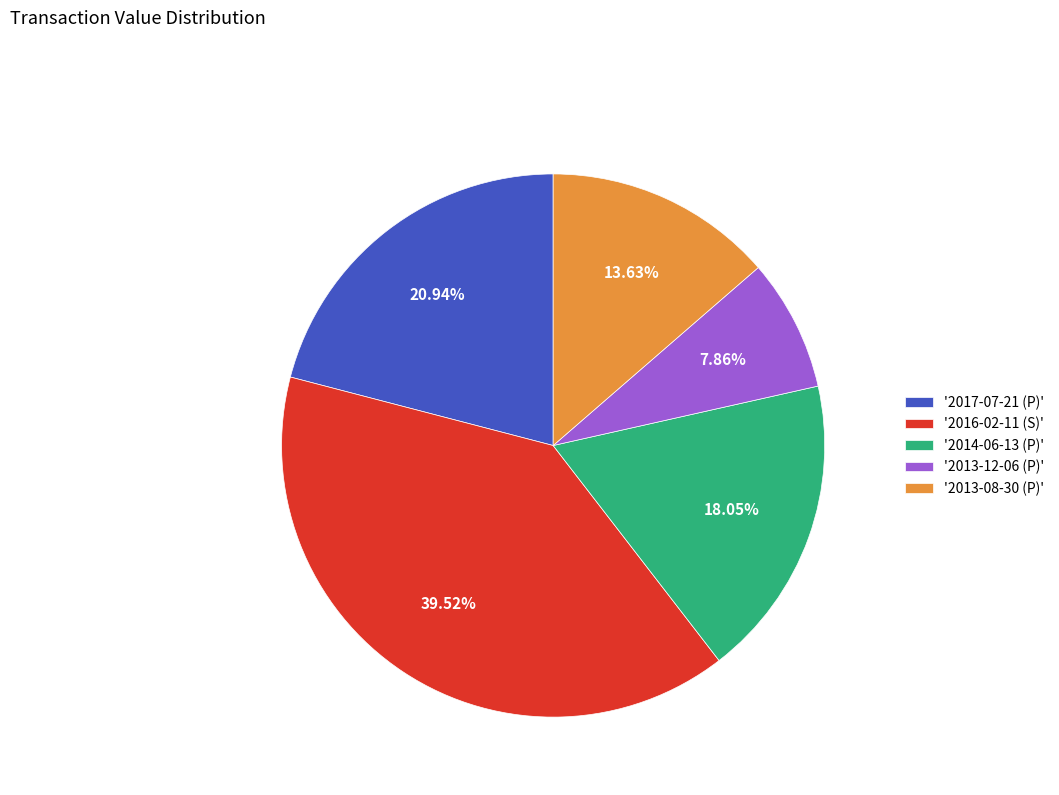

Is the sum of '2013-12-06 (P)' and '2014-06-13 (P)' greater than half?

No